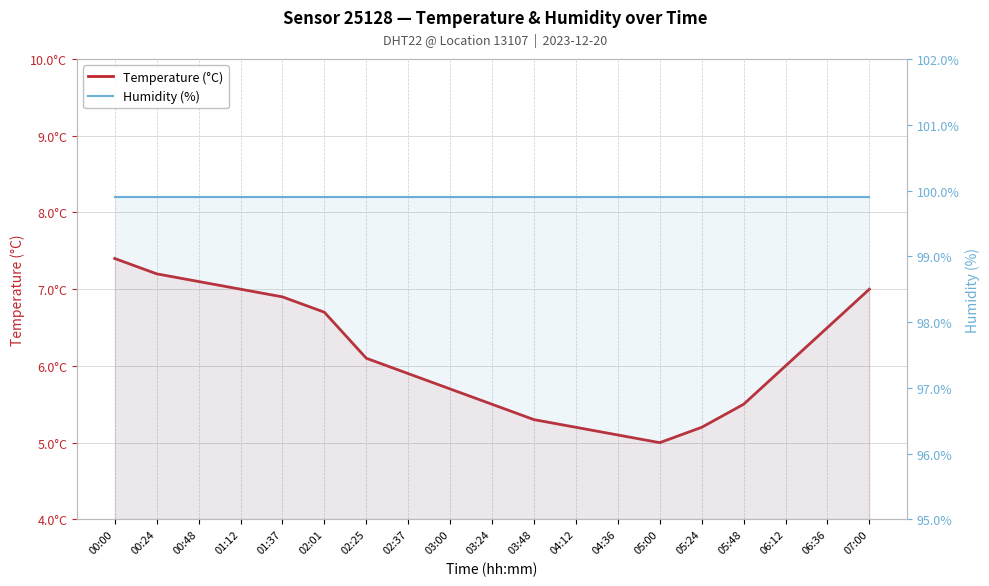

At which label is Temperature (°C) closest to 6?

06:12